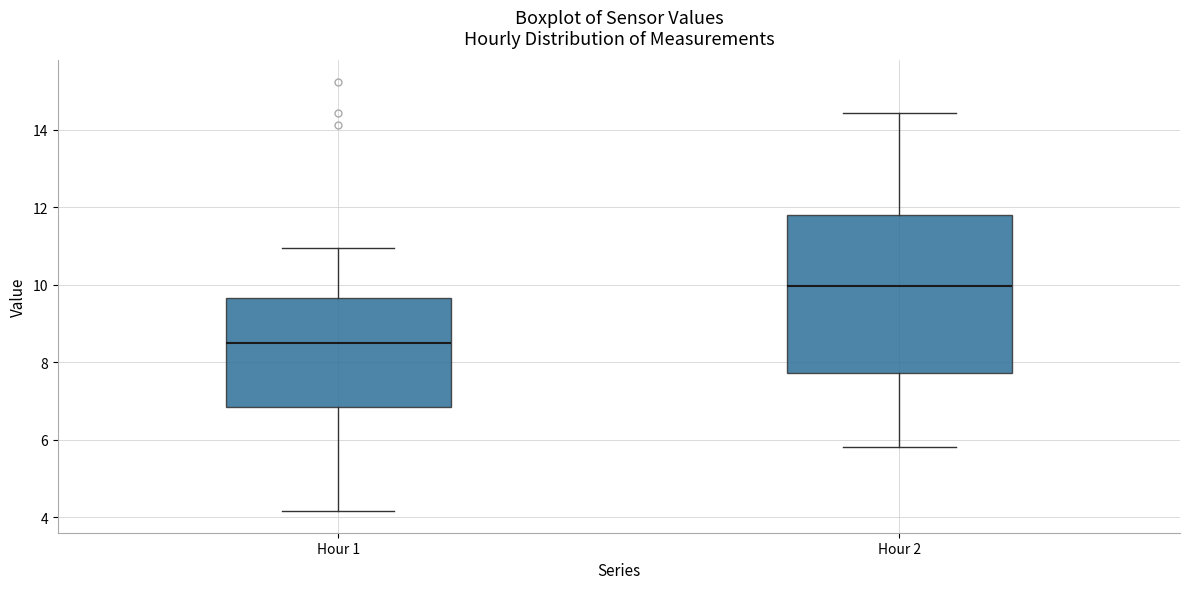

Where is the lower edge of the box for Hour 2 on the y-axis? The values are not printed on the chart, so give them approximately, as read against the axis.

7.8